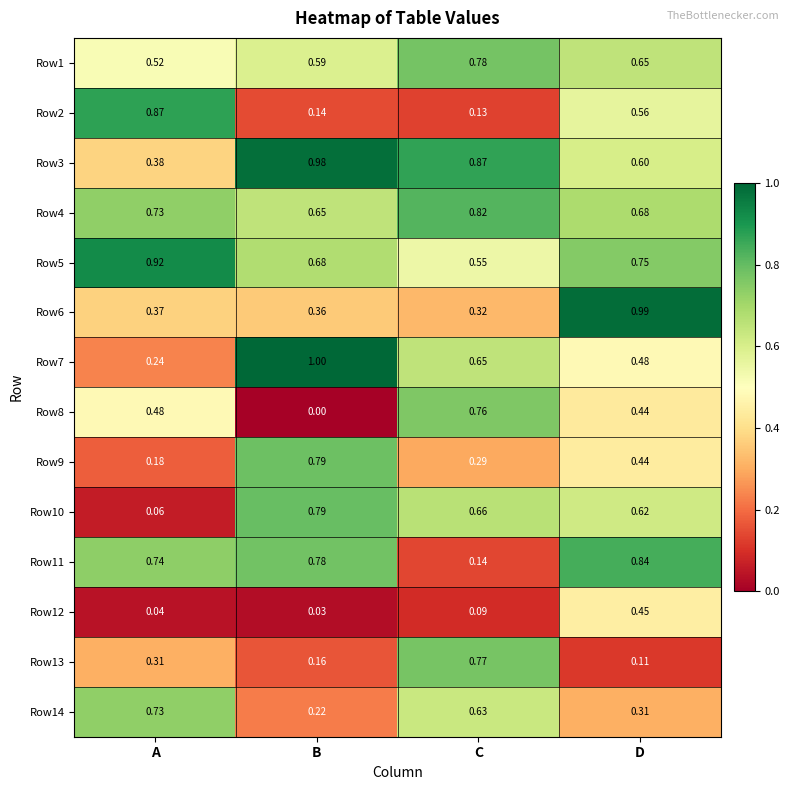

What is the maximum value shown in the chart?

1.0